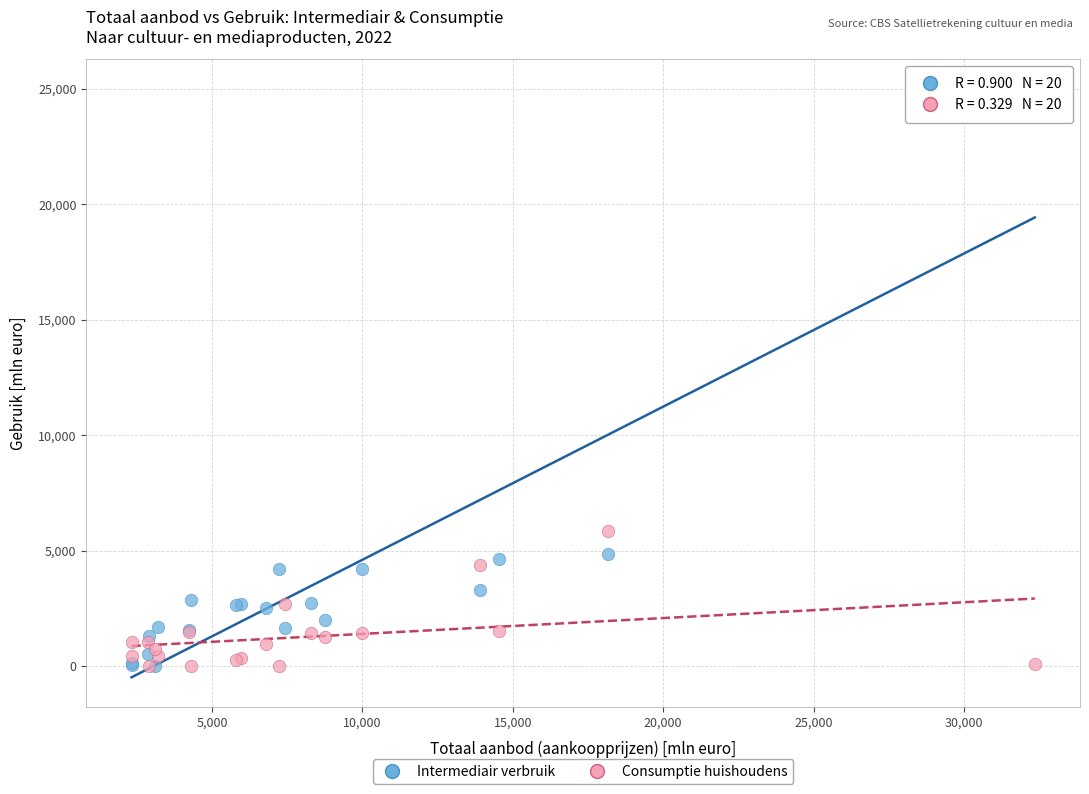

In the Intermediair verbruik series, what Y value is closest to 12500?

4860